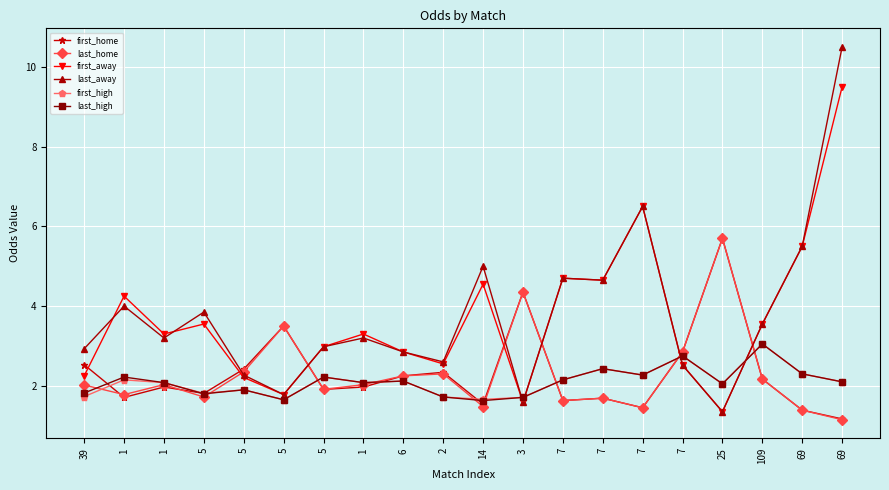

How many lines are shown in the chart?

6